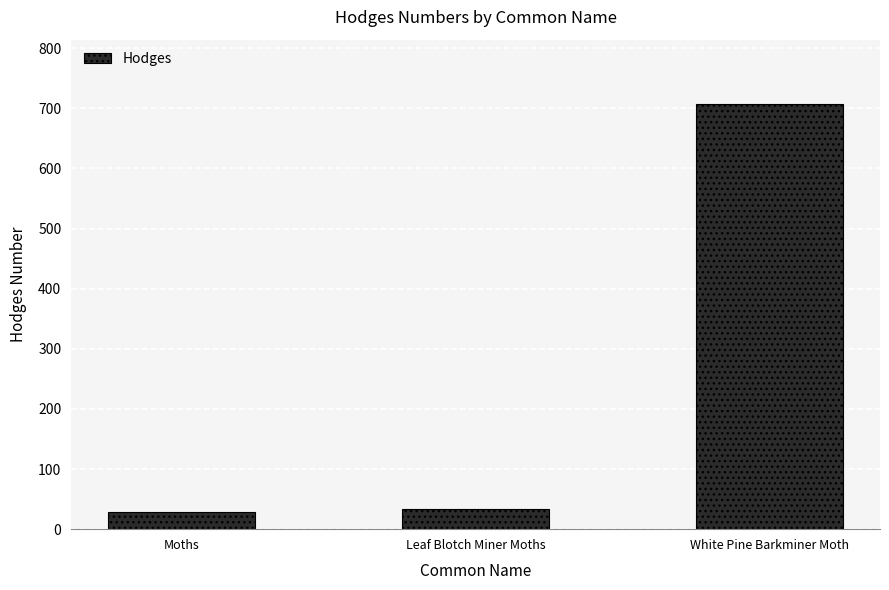

How many values are below 33?

1